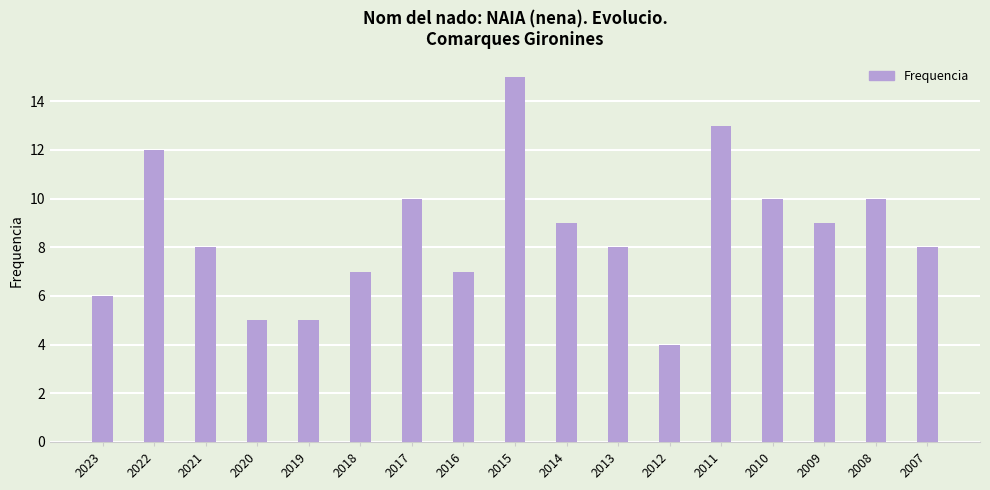

What is the minimum value shown in the chart?

4